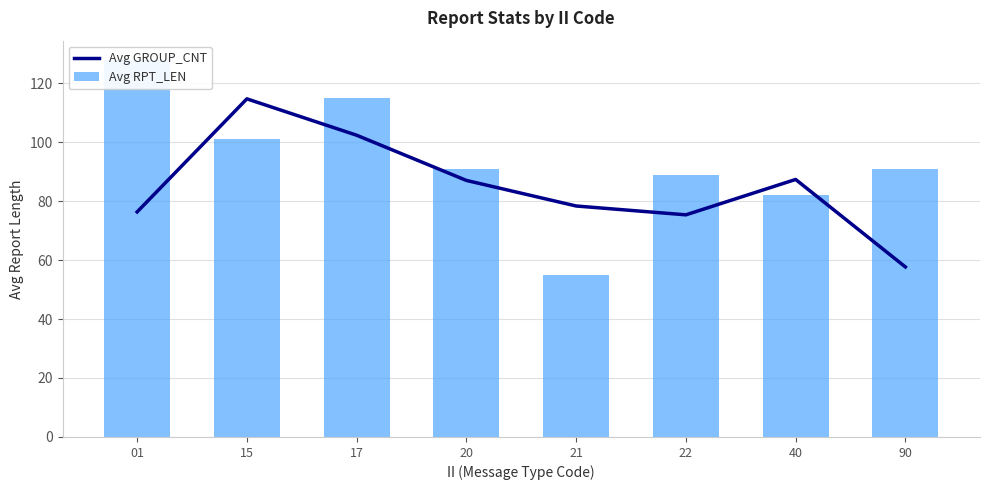

Reading left to right, transcribe all the data shown in this chart.

Avg GROUP_CNT: 76.3	114.7	102.3	87.0	78.3	75.3	87.3	57.7
Avg RPT_LEN: 128.0	101.0	115.0	91.0	55.0	89.0	82.0	91.0